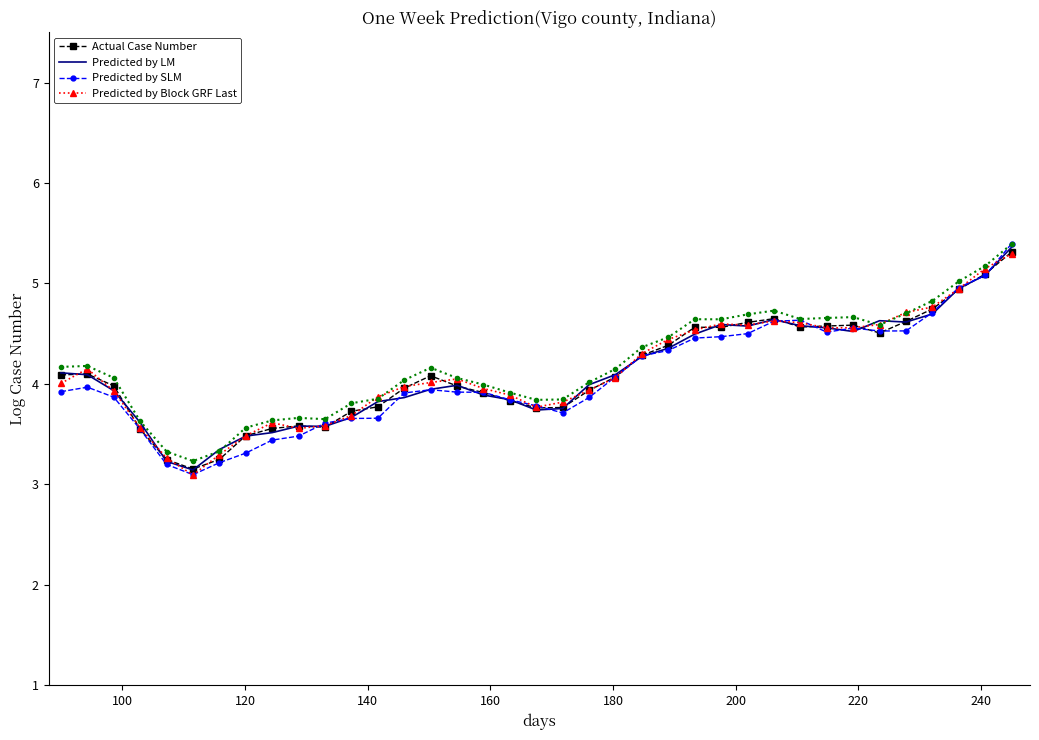

What is the highest value of the Predicted by LM series?

5.4